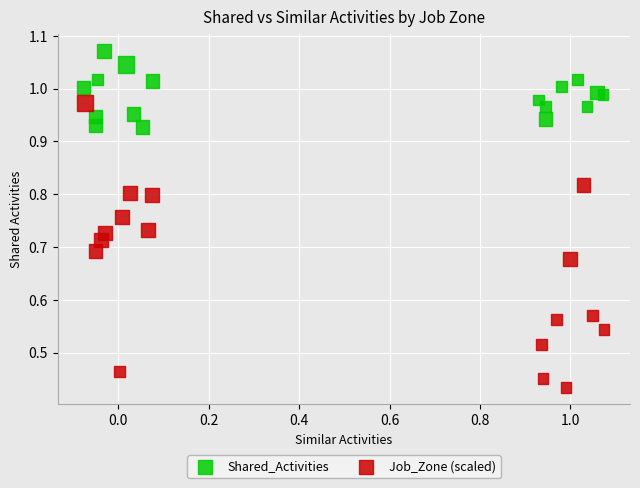

Which series has the largest Y range (max minus min)?

Job_Zone (scaled)